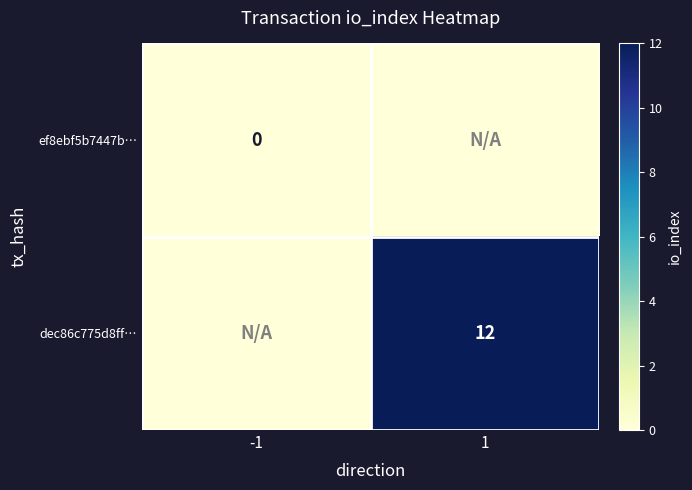

Is it true that dec86c775d8ff… equals 16 at 1?

False